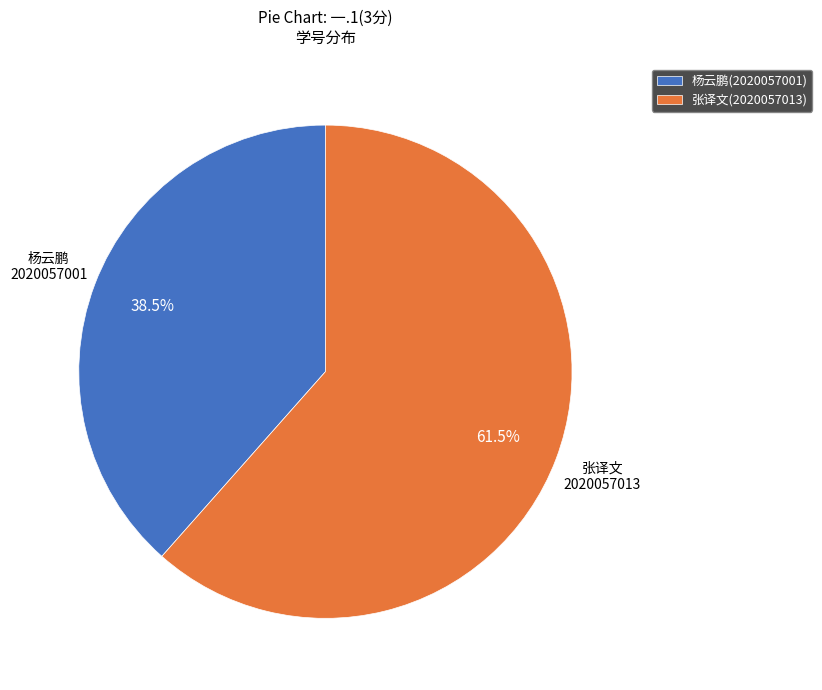

The 张译文(2020057013) slice represents 6% of the pie. True or false?

False